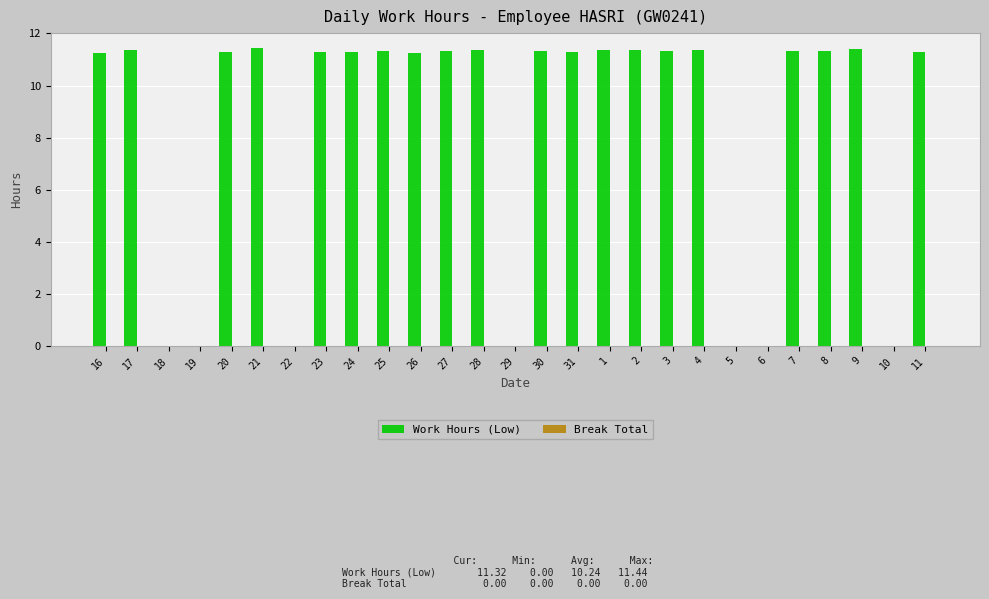

Are the bars grouped side by side (vs. stacked)?

No